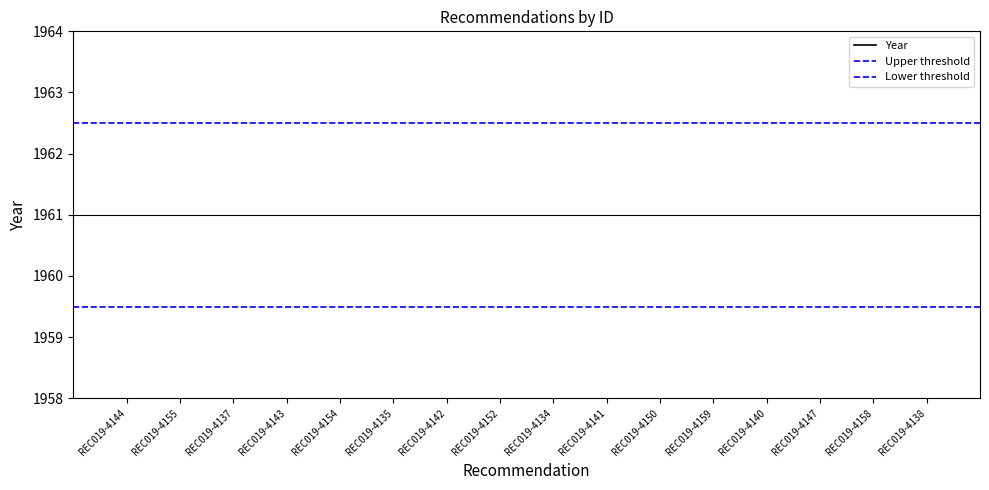

Which series has the largest range (max minus min)?

Year